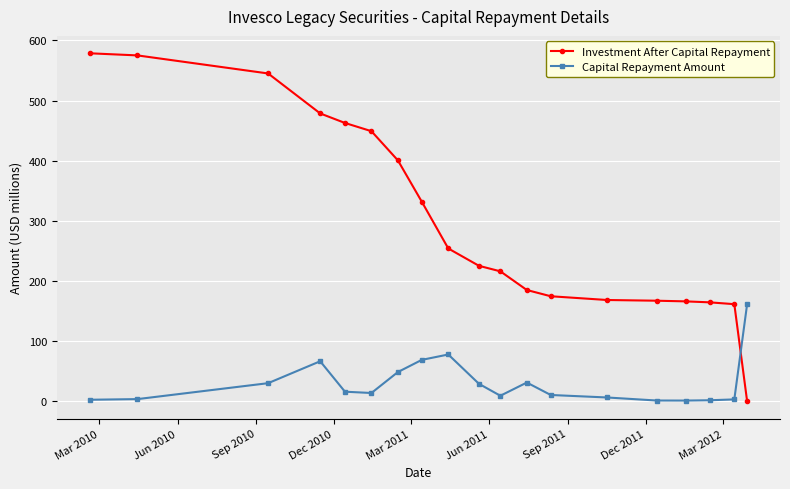

What is the difference between the second highest and second lowest values in the Capital Repayment Amount series?

76.5